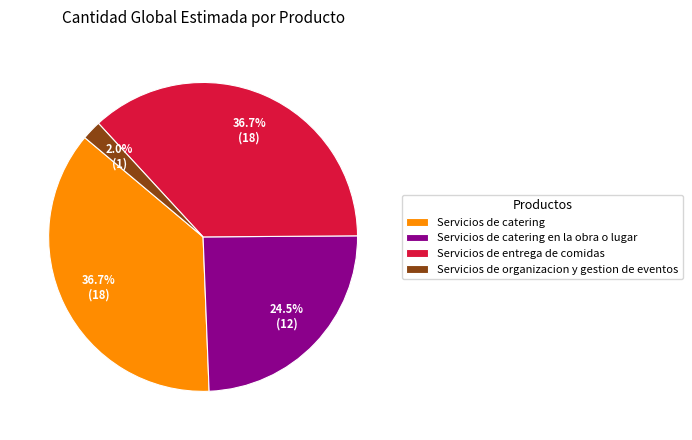

To the nearest percent, what percentage of the pie is Servicios de catering?

37%